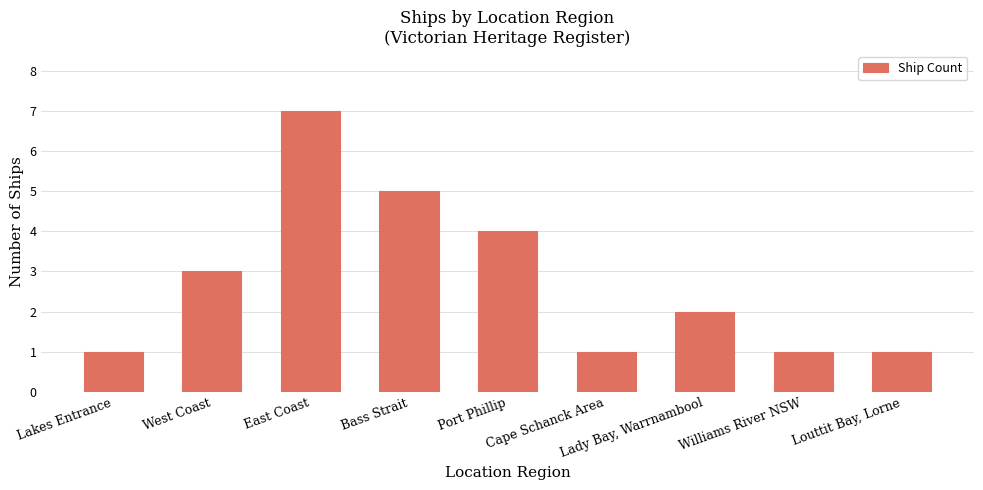

What is the maximum value shown in the chart?

7